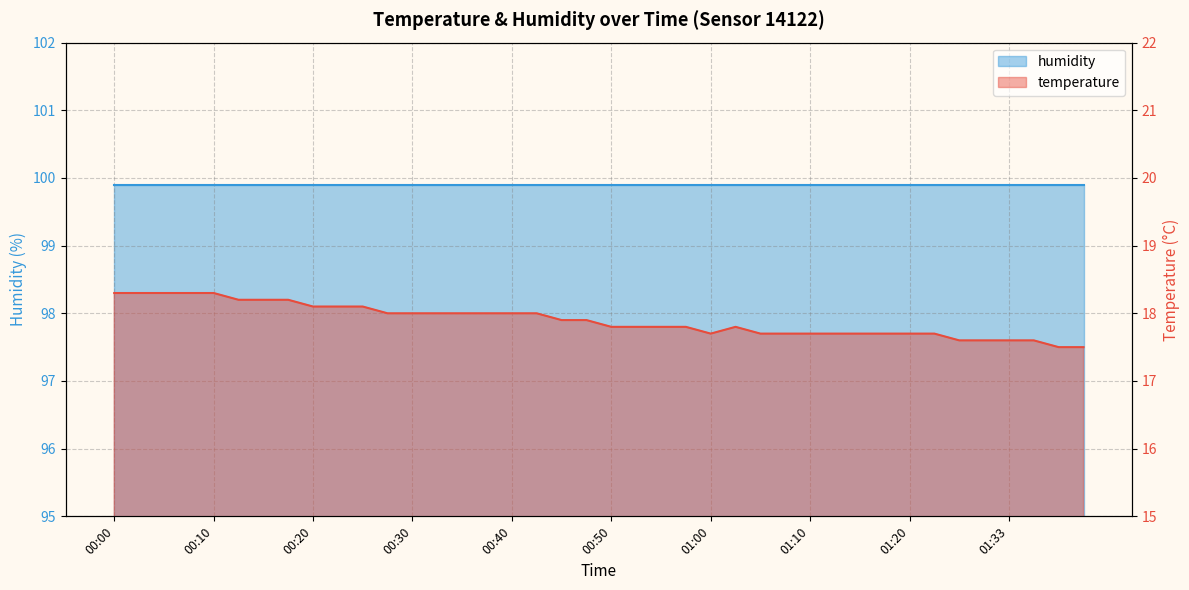

Reading left to right, list all the values displayed in this chart.

00:00=18.3	00:03=18.3	00:05=18.3	00:08=18.3	00:10=18.3	00:13=18.2	00:15=18.2	00:18=18.2	00:20=18.1	00:23=18.1	00:25=18.1	00:27=18.0	00:30=18.0	00:32=18.0	00:35=18.0	00:37=18.0	00:40=18.0	00:42=18.0	00:45=17.9	00:47=17.9	00:50=17.8	00:52=17.8	00:55=17.8	00:57=17.8	01:00=17.7	01:02=17.8	01:04=17.7	01:07=17.7	01:10=17.7	01:12=17.7	01:15=17.7	01:17=17.7	01:20=17.7	01:25=17.7	01:28=17.6	01:31=17.6	01:33=17.6	01:36=17.6	01:38=17.5	01:41=17.5